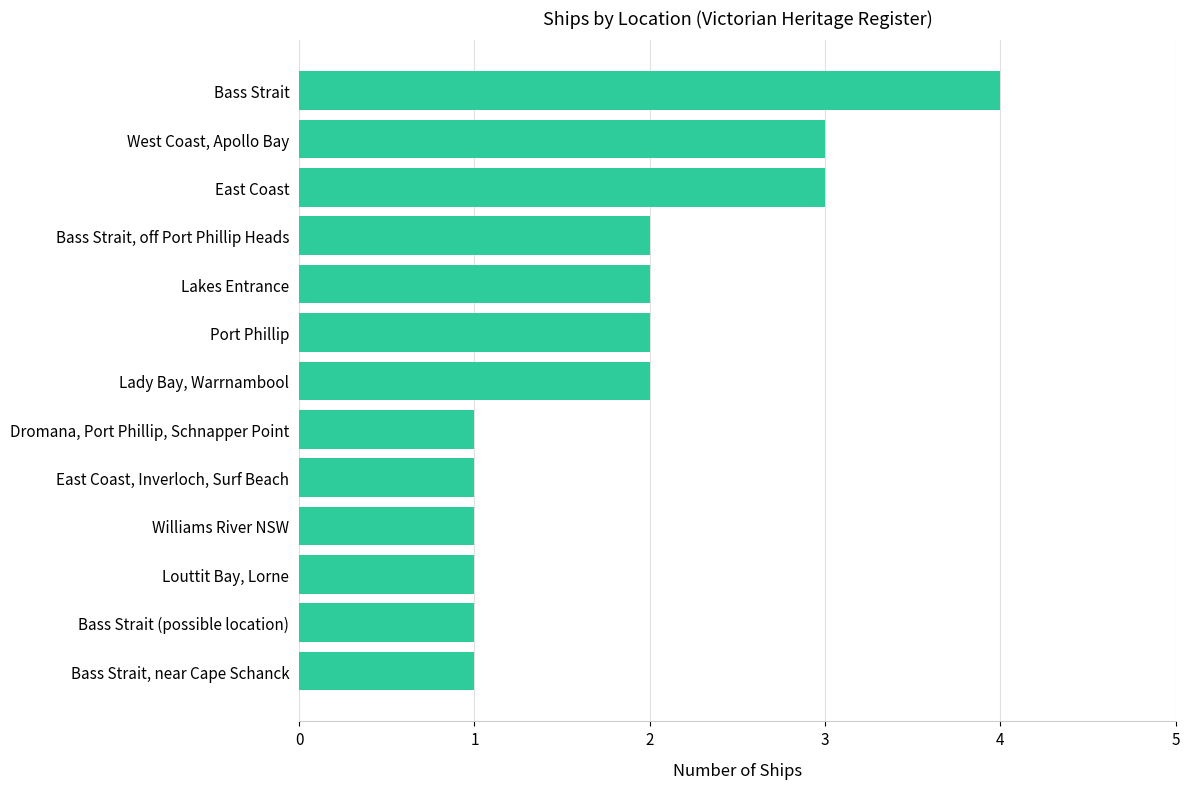

Reading bottom to top, what are all the values shown in this chart?

1	1	1	1	1	1	2	2	2	2	3	3	4